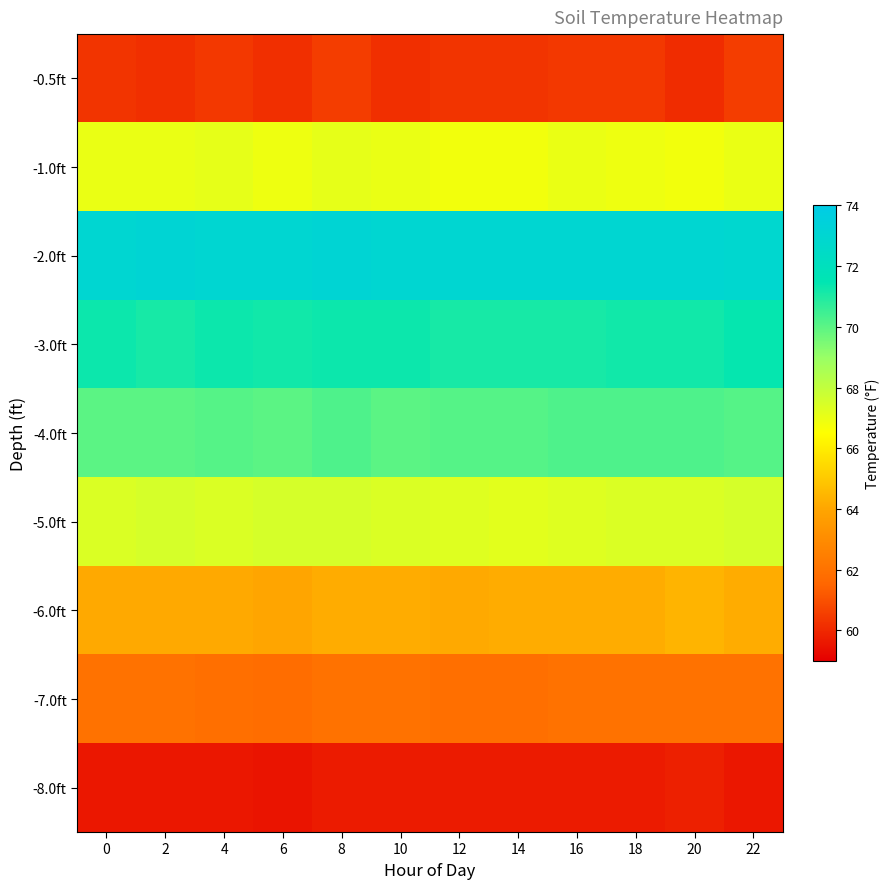

Which series changed the most between 0 and 8?

-0.5ft